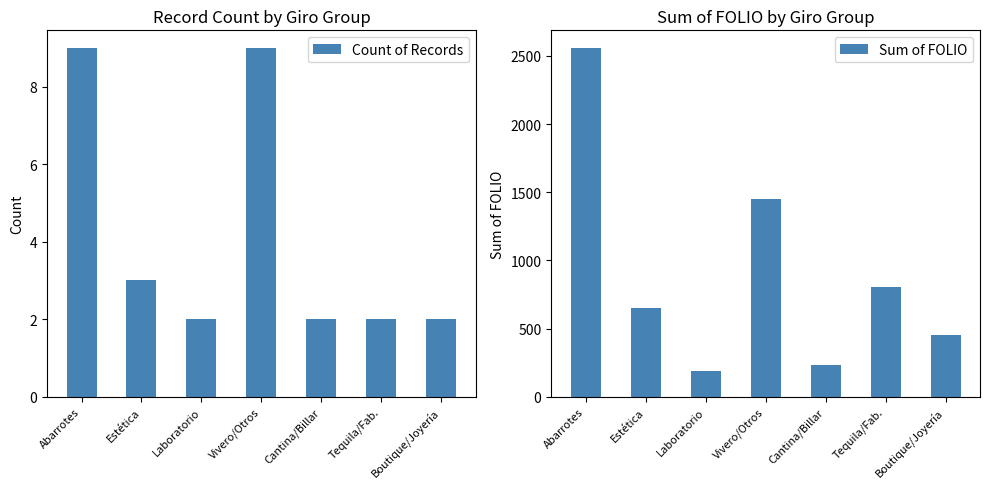

Which series has the largest total across all categories?

Sum of FOLIO